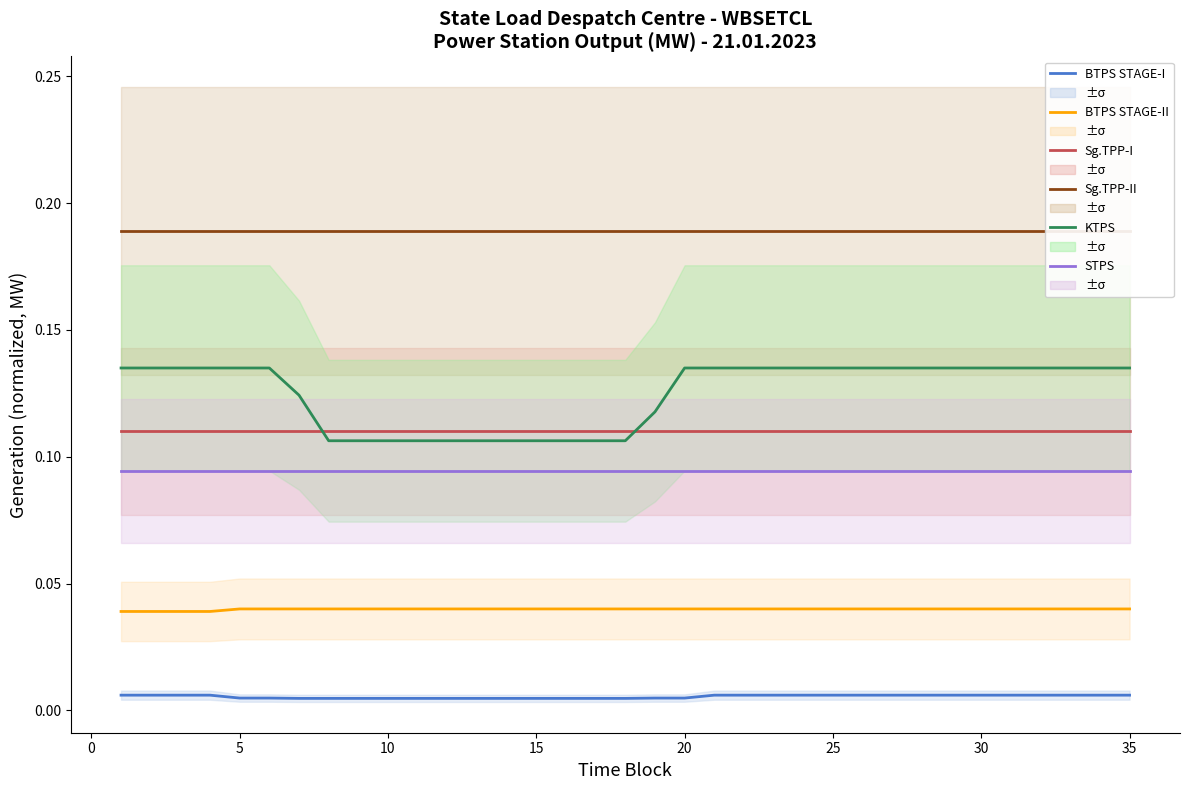

The Sg.TPP-II series shows 0.1 at 18. True or false?

False